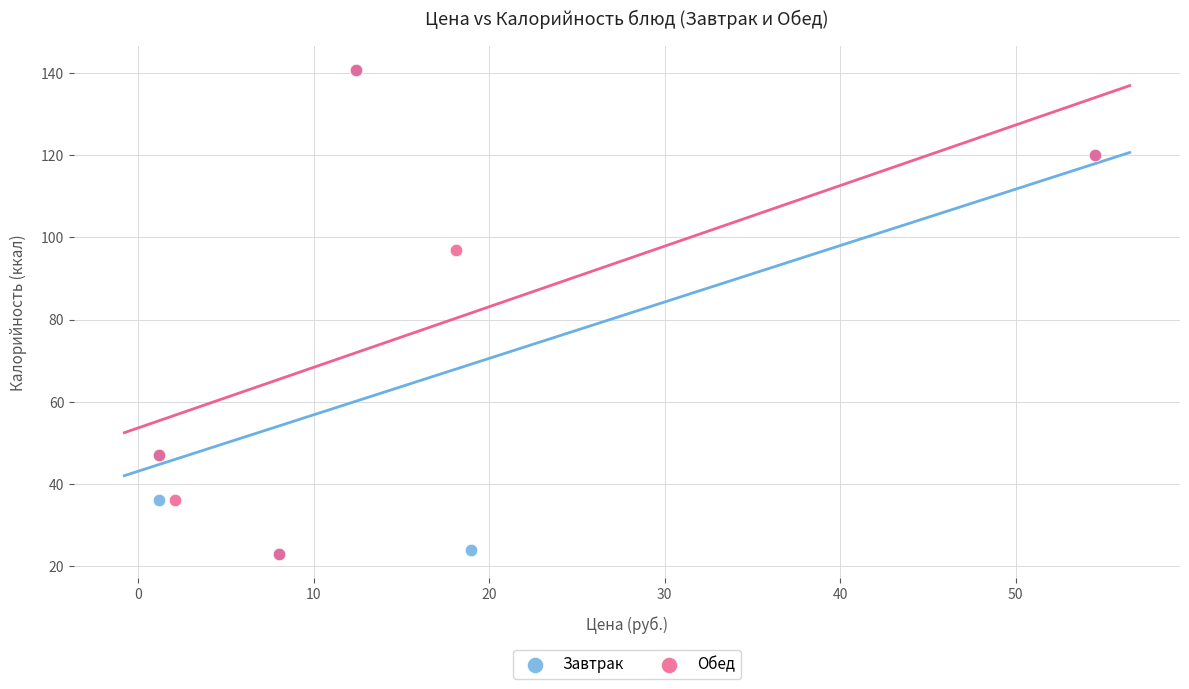

What are all the series names shown in the legend?

Завтрак, Обед